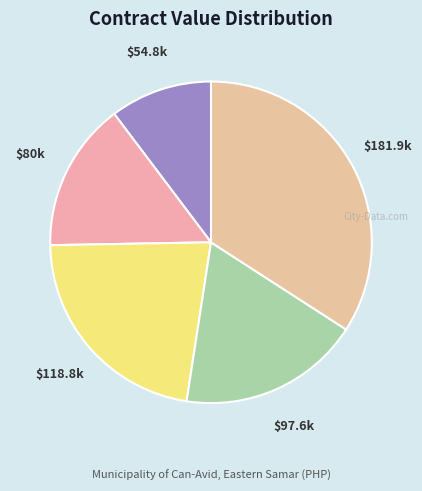

How many slices are in this pie chart?

5